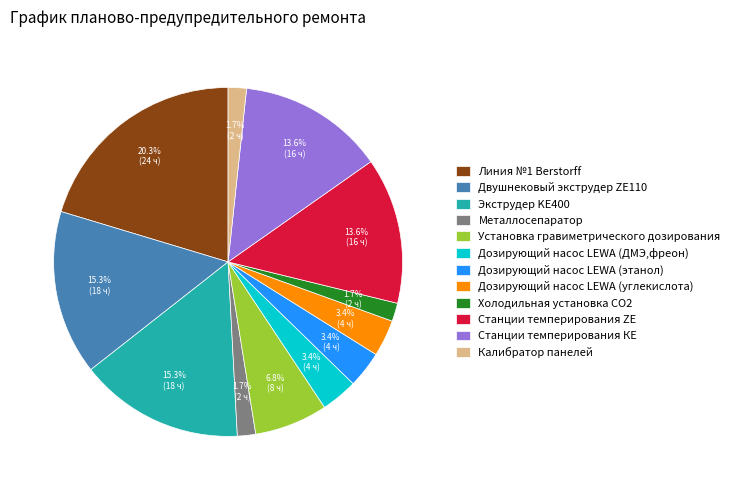

Is it true that Холодильная установка СО2 is 2% of the pie?

True